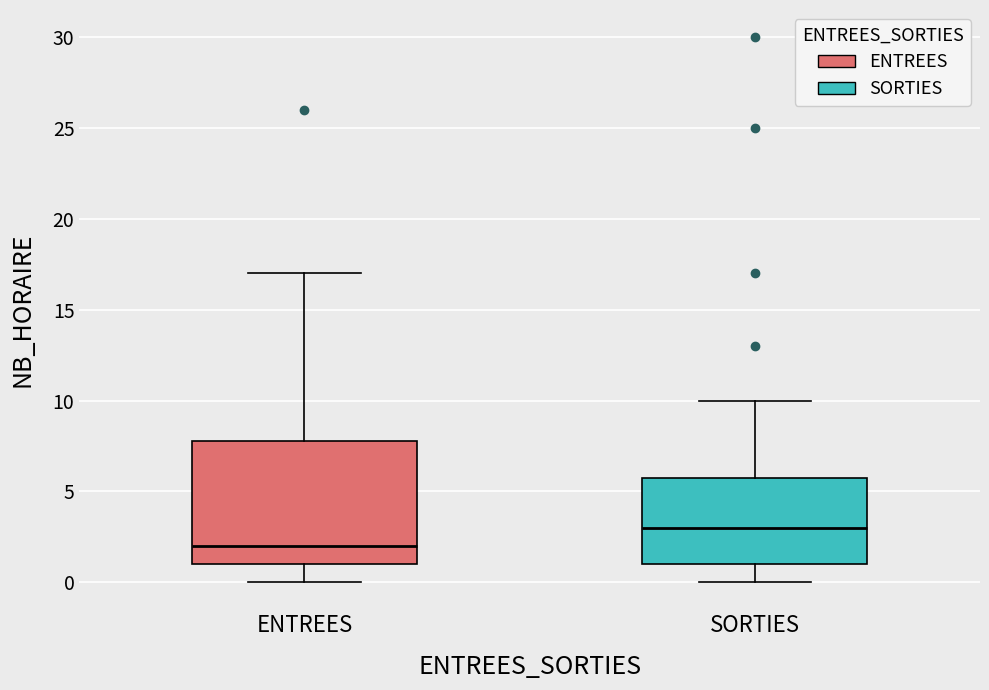

Which box has the lowest median line?

ENTREES